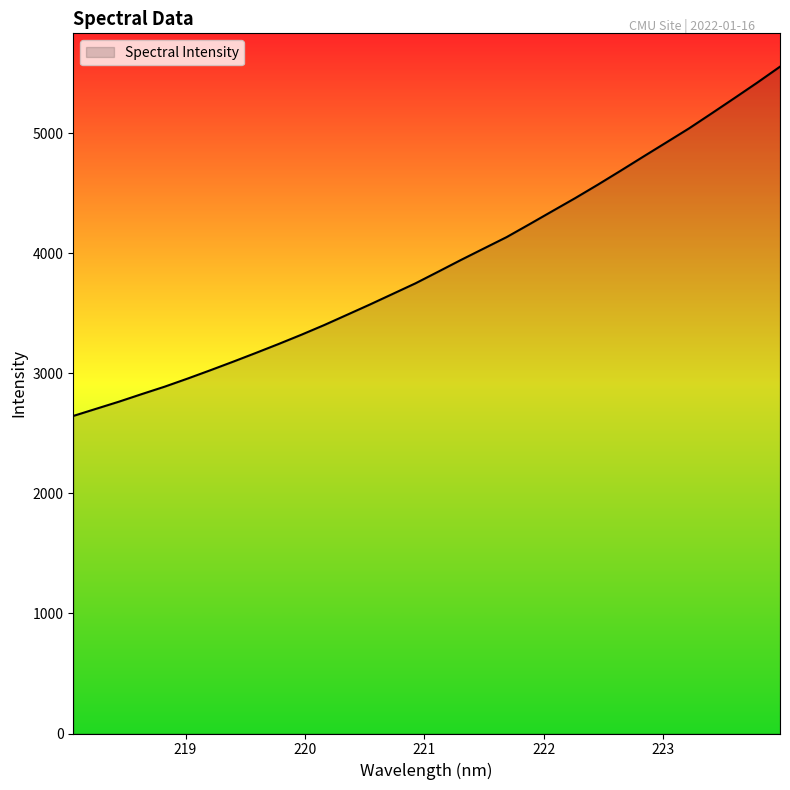

Count the number of values greater than 3848.

16